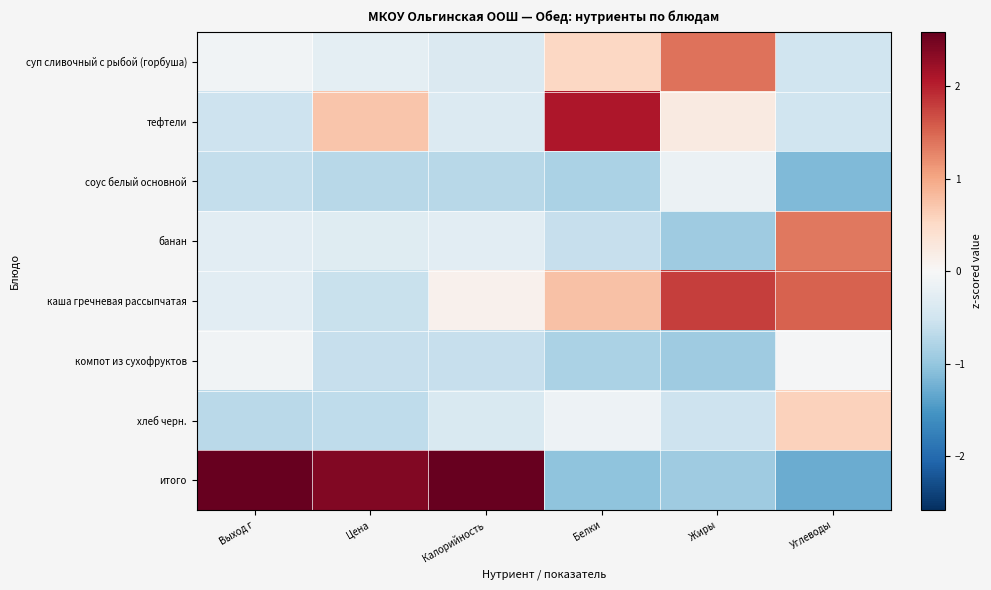

Which series has the widest spread of values?

итого